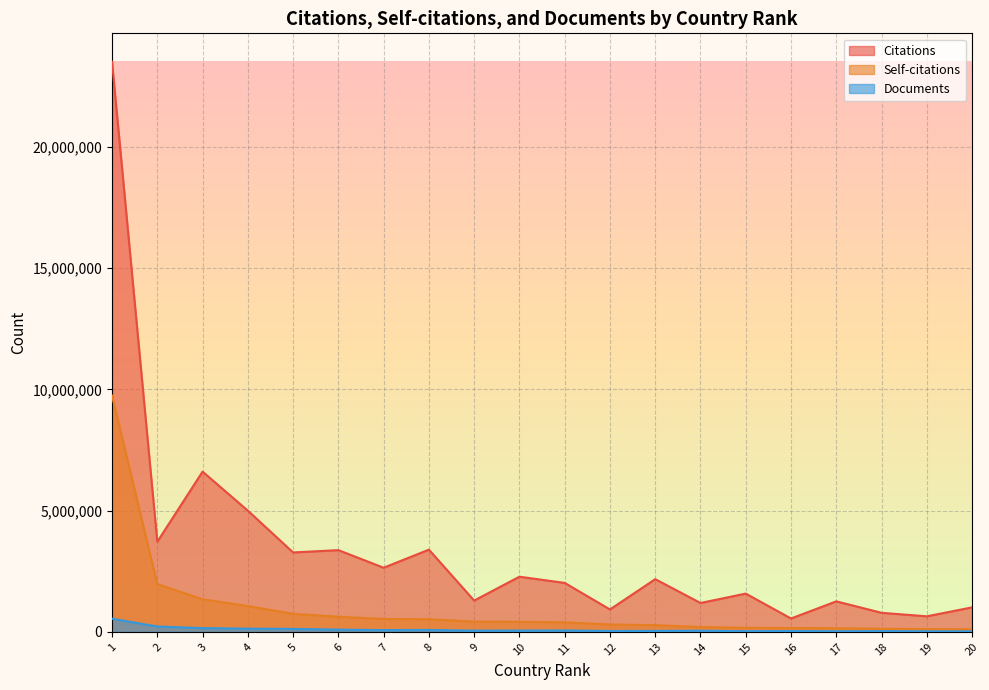

How many data points in Documents are above 55381?

9